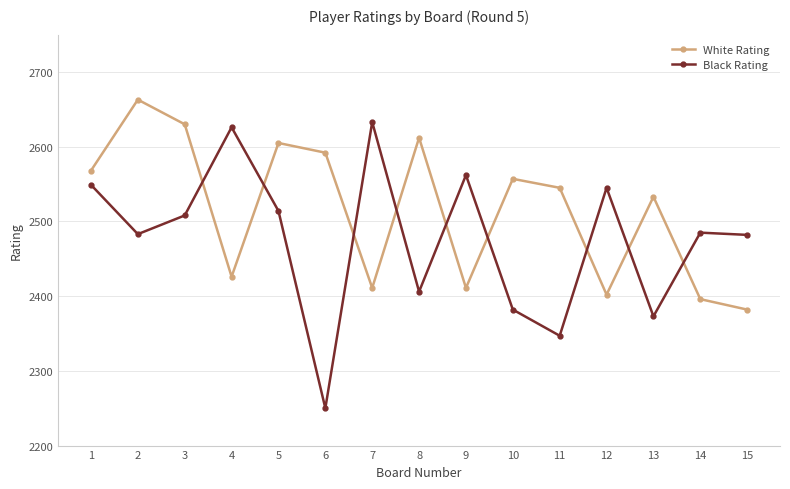

Where does the Black Rating series first go above 2485?

1